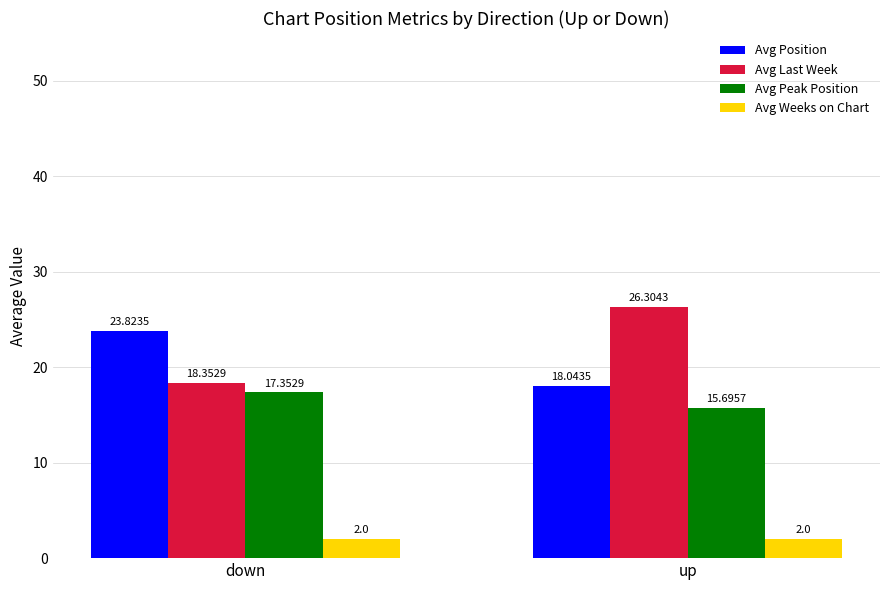

At down, list the series in order from largest to smallest.

Avg Position, Avg Last Week, Avg Peak Position, Avg Weeks on Chart